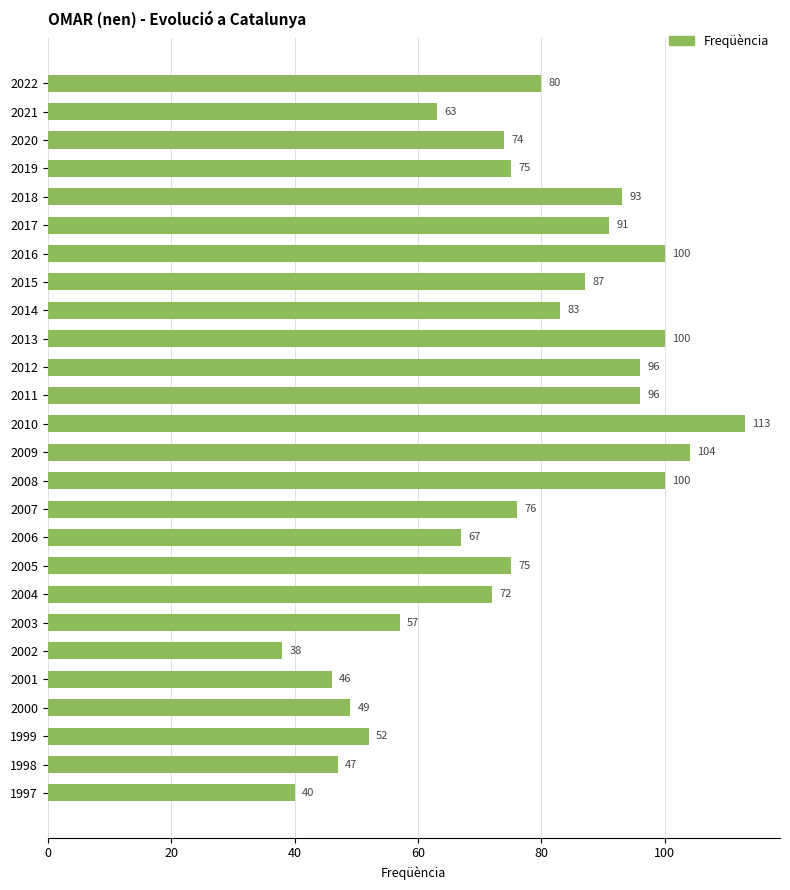

What is the sum of all values?

1974